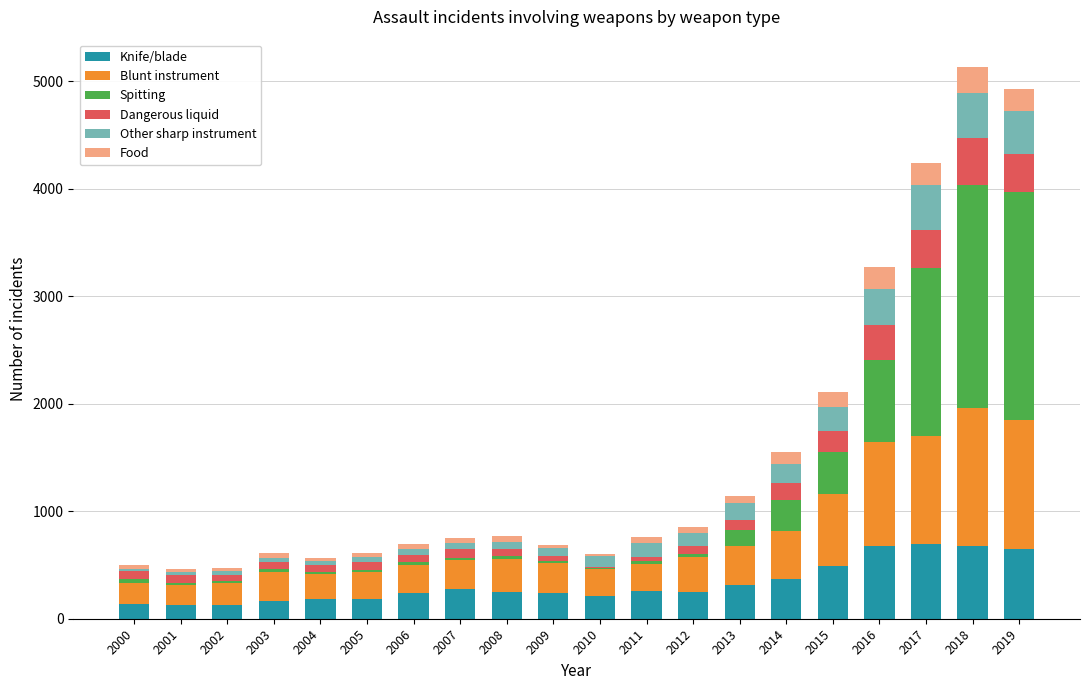

The value of Knife/blade at 2018 is 979. True or false?

False